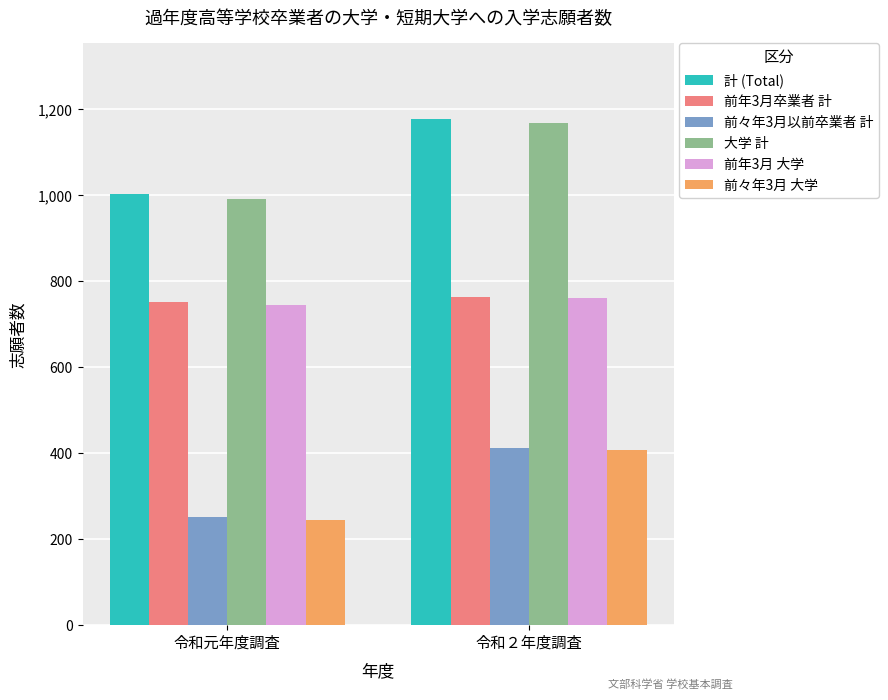

What is the difference between the highest and lowest values at 令和２年度調査?

770